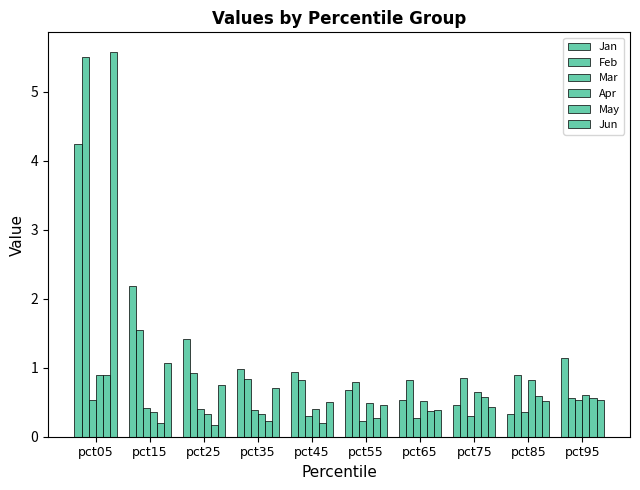

How many bars are there in total?

60